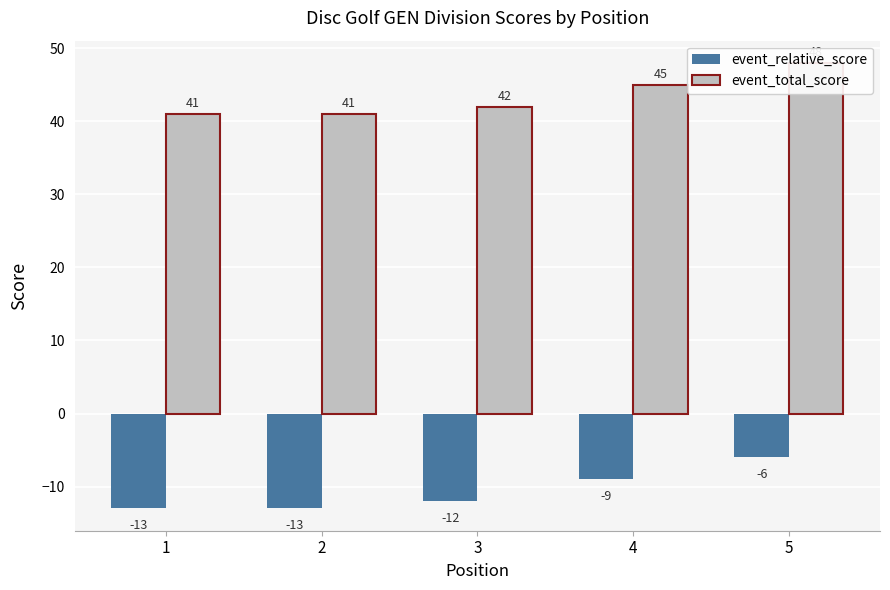

What is the difference between the maximum and minimum values in the event_total_score series?

7